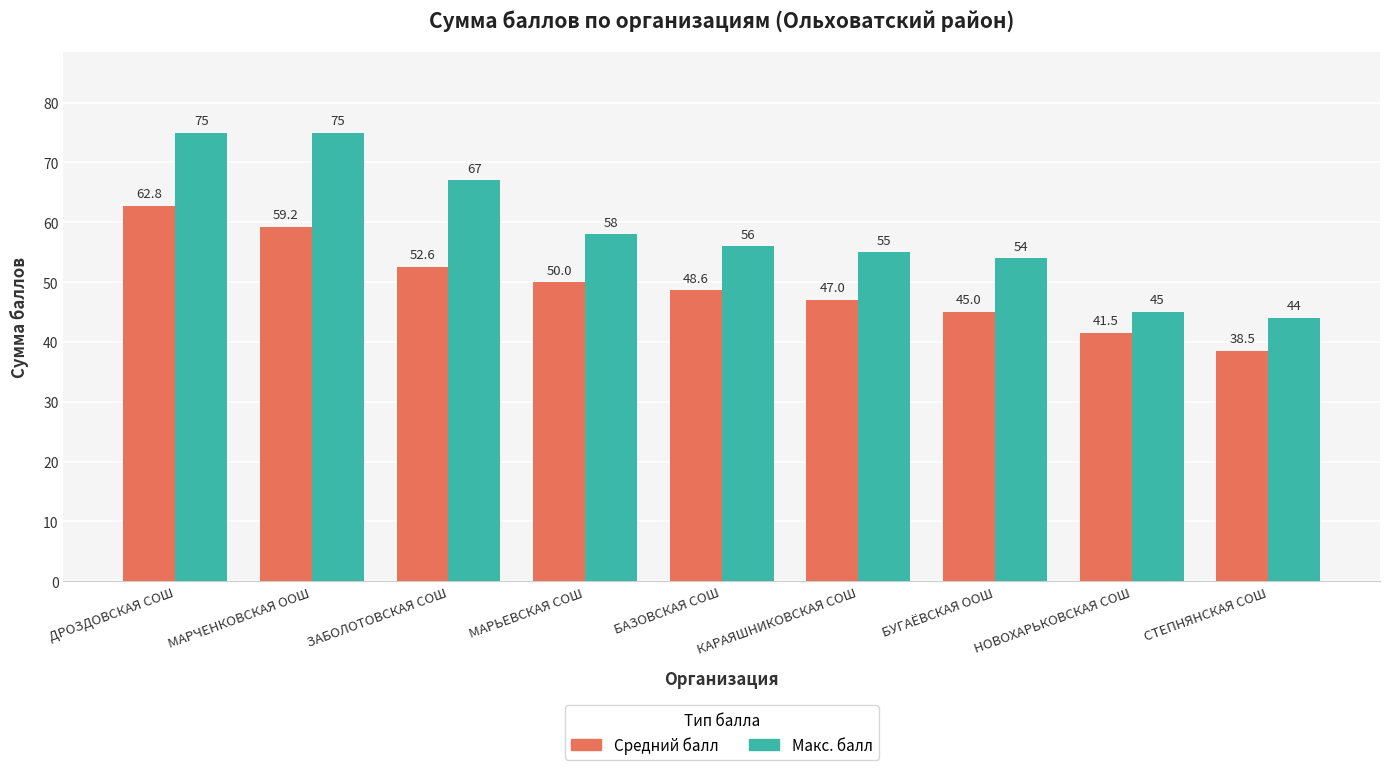

Reading right to left, what are all the values shown in this chart?

Средний балл: 38.5	41.5	45.0	47.0	48.6	50.0	52.6	59.2	62.8
Макс. балл: 44.0	45.0	54.0	55.0	56.0	58.0	67.0	75.0	75.0